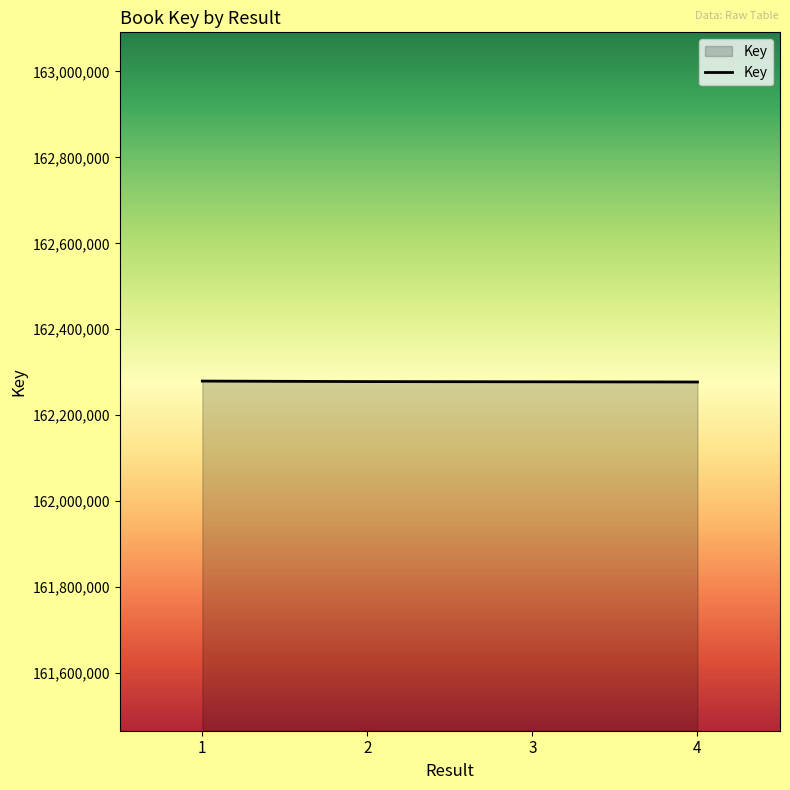

Approximately how many times larger is the value at 1 compared to 2?

1.0